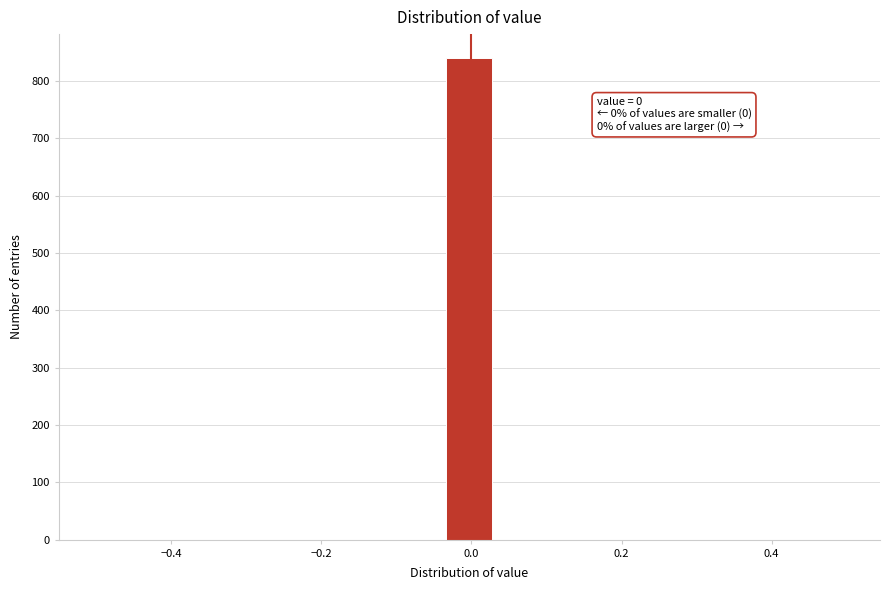

Around what value on the x-axis is the tallest bar? Give the approximate position of its centre, as read against the axis.

0.00